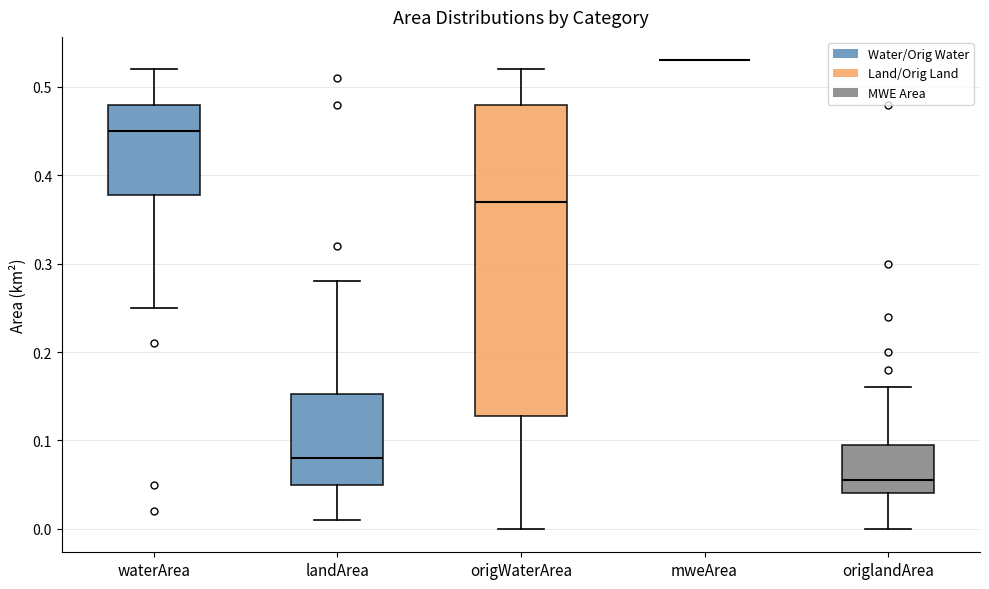

Comparing the boxes themselves (not the whiskers), which one is the tallest?

origWaterArea